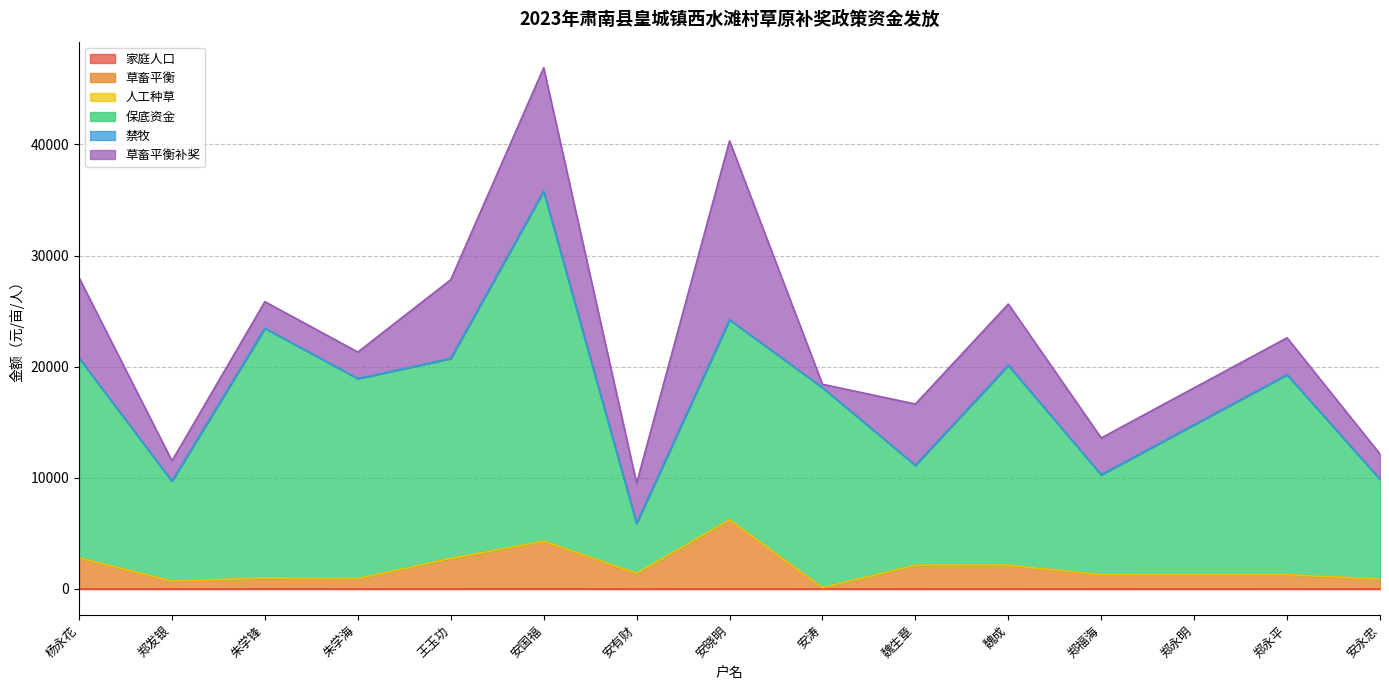

True or false: 草畜平衡 and 家庭人口 intersect in this chart.

False